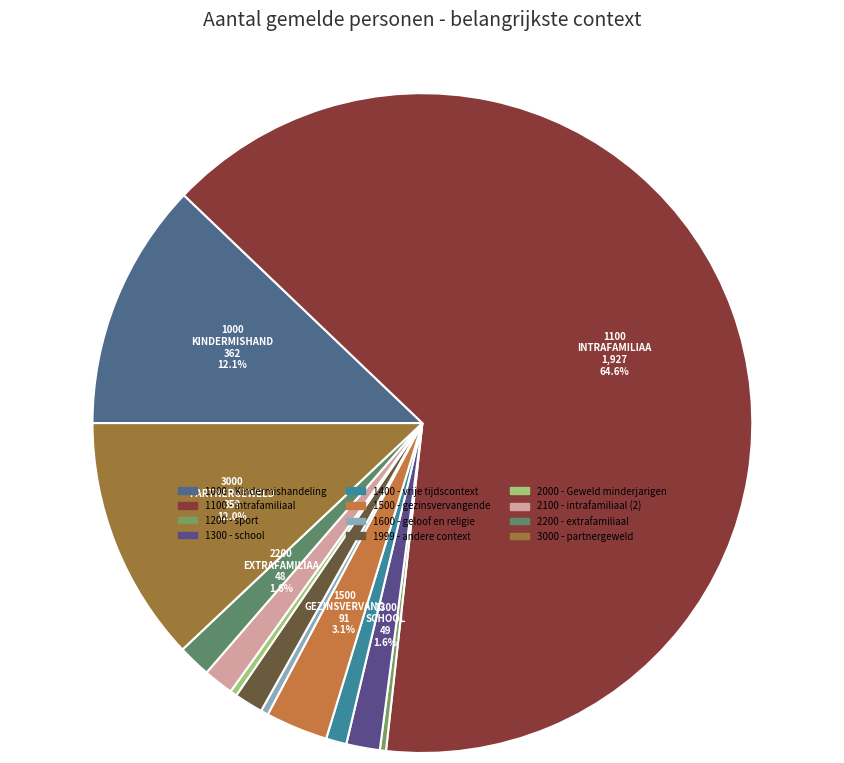

Count the number of slices in the pie.

12